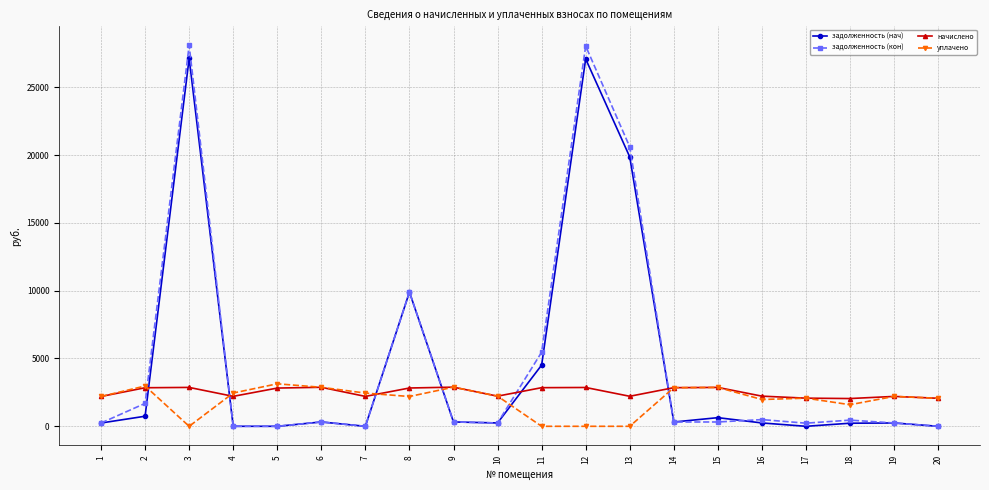

Between which two adjacent categories do начислено and задолженность (нач) first intersect?

2 and 3